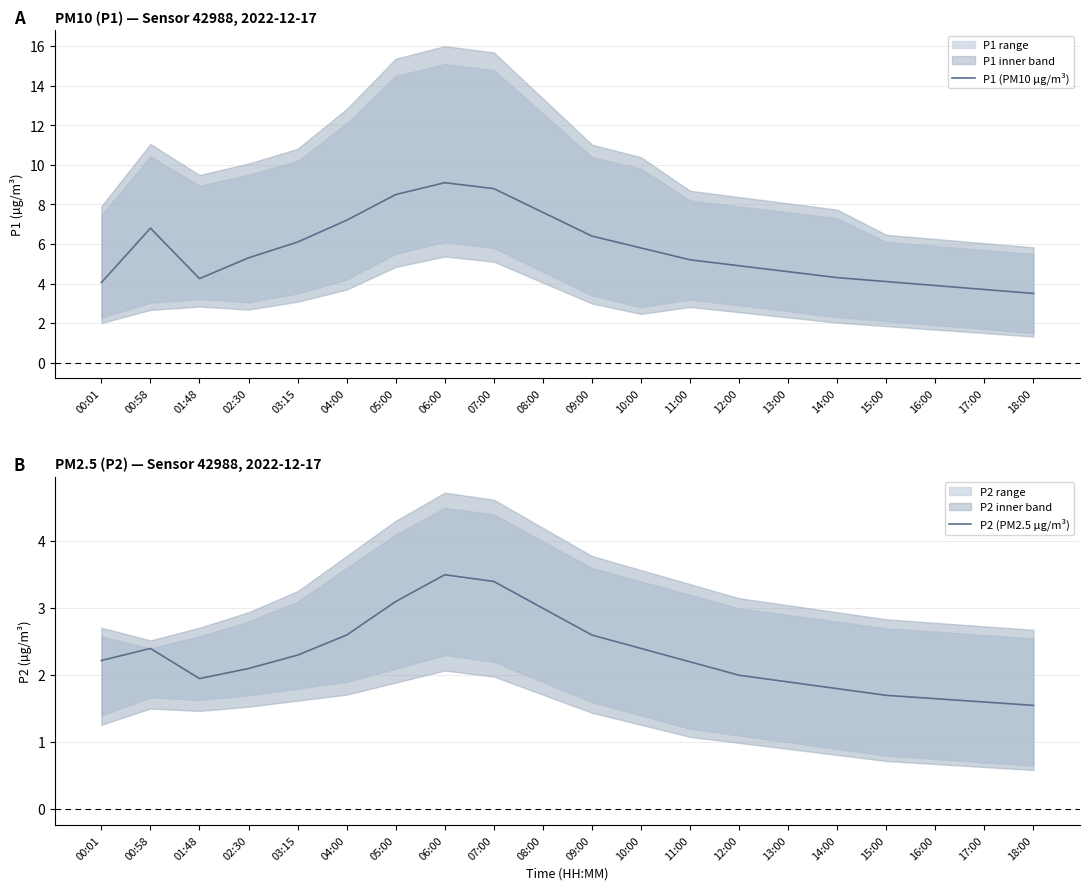

Which series has the largest range (max minus min)?

P1 (PM10 µg/m³)